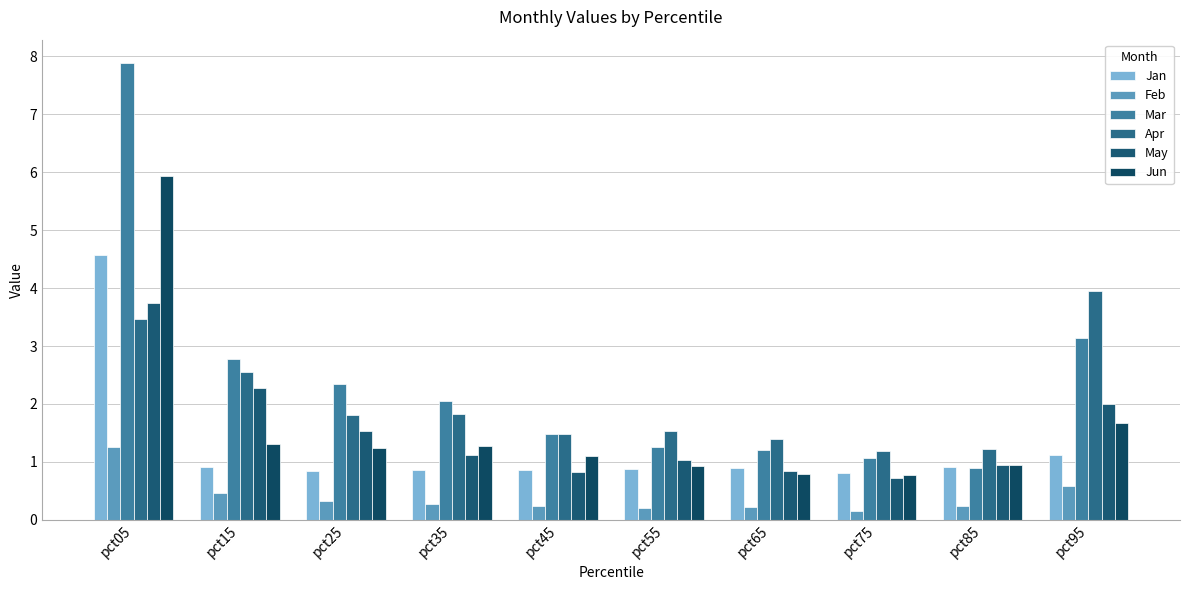

The value of Jan at pct75 is 0.8. True or false?

True